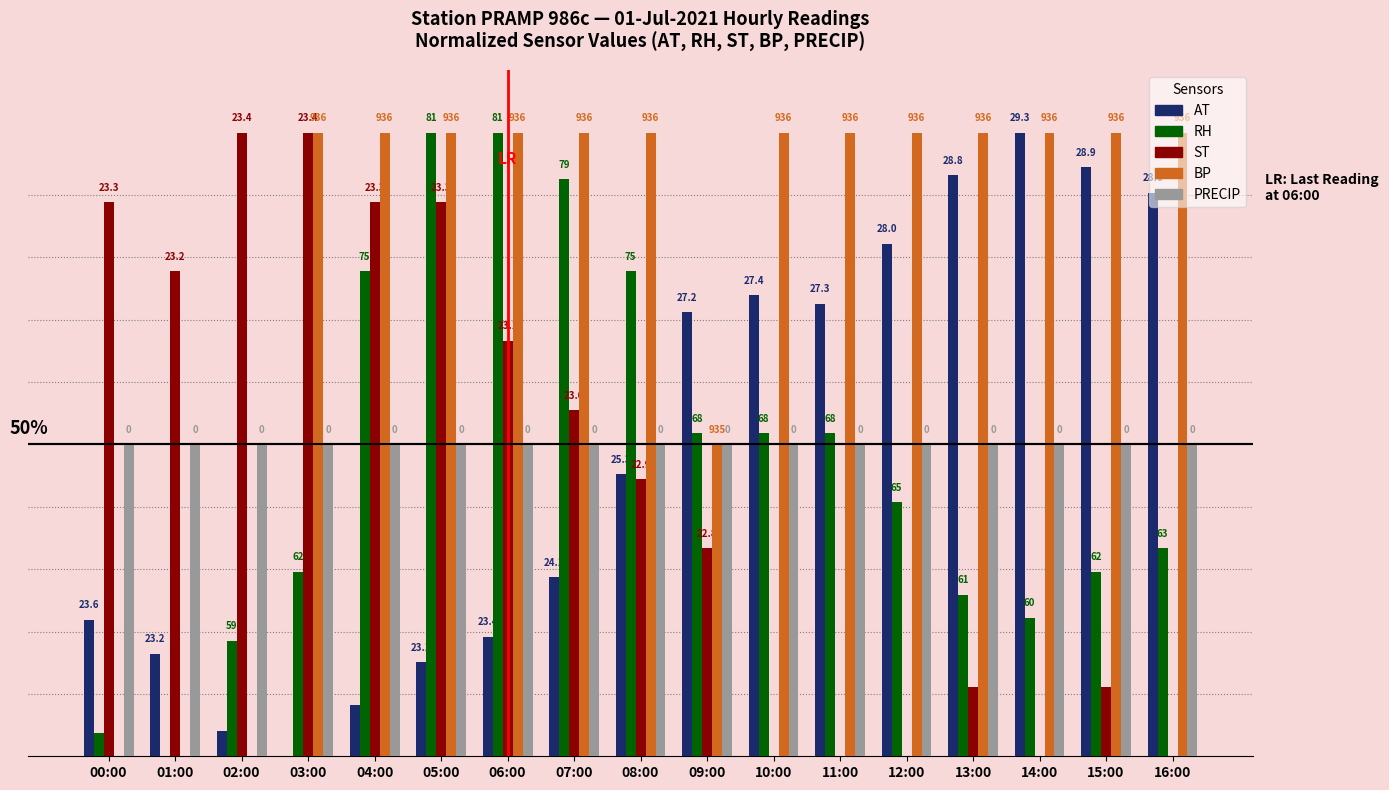

What are all the series names shown in the legend?

AT, RH, ST, BP, PRECIP